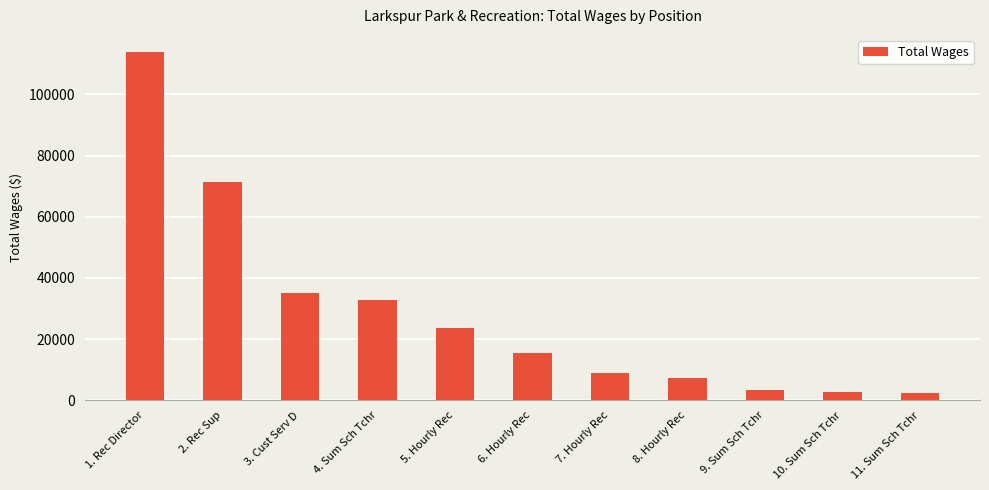

What is the difference between the maximum and minimum values?

111279